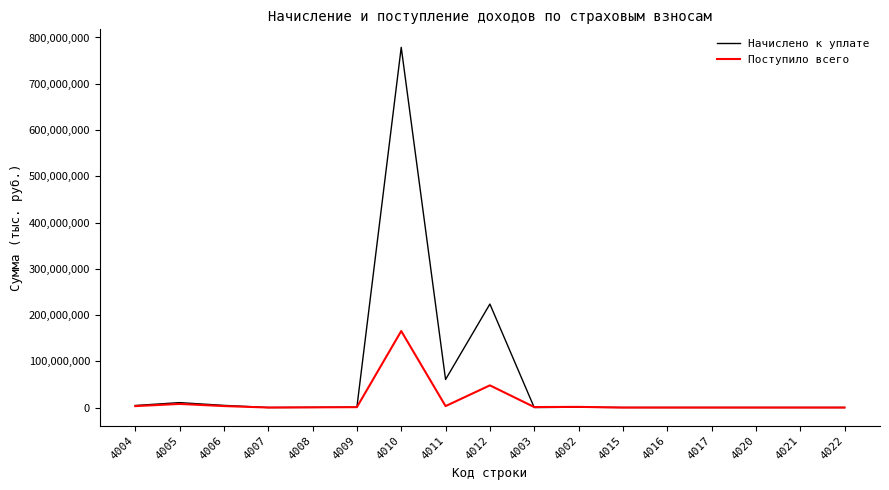

Which series has the largest range (max minus min)?

Начислено к уплате